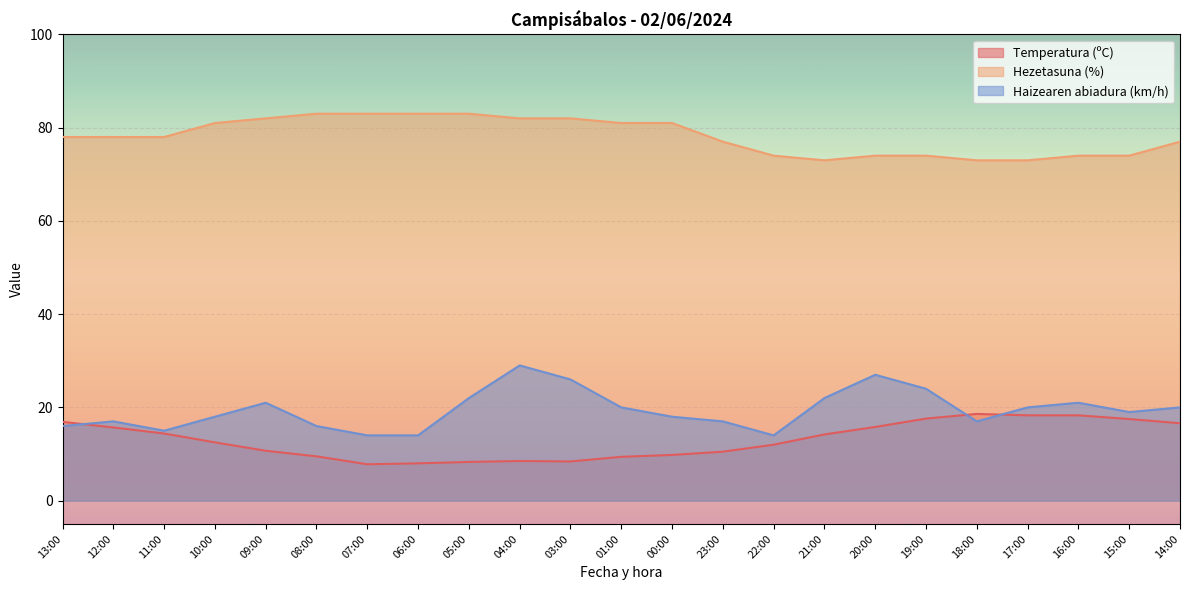

Reading left to right, list all the values displayed in this chart.

Temperatura (ºC): 16.9	15.7	14.4	12.5	10.7	9.5	7.8	8.0	8.3	8.5	8.4	9.4	9.8	10.5	12.0	14.2	15.8	17.6	18.6	18.3	18.3	17.5	16.6
Hezetasuna (%): 78.0	78.0	78.0	81.0	82.0	83.0	83.0	83.0	83.0	82.0	82.0	81.0	81.0	77.0	74.0	73.0	74.0	74.0	73.0	73.0	74.0	74.0	77.0
Haizearen abiadura (km/h): 16.0	17.0	15.0	18.0	21.0	16.0	14.0	14.0	22.0	29.0	26.0	20.0	18.0	17.0	14.0	22.0	27.0	24.0	17.0	20.0	21.0	19.0	20.0